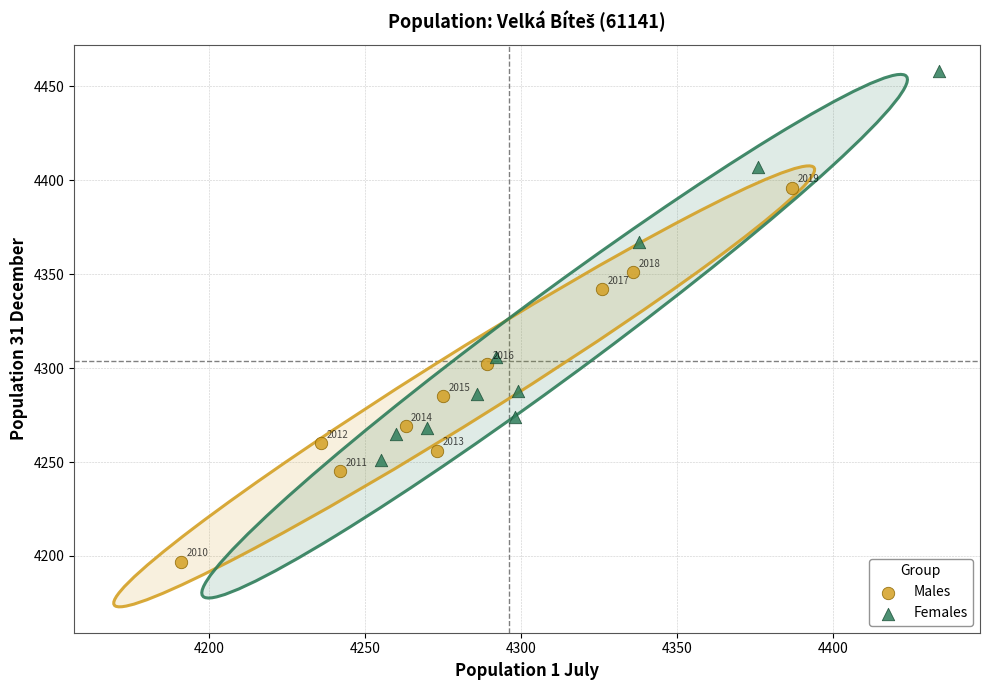

Which series contains the lowest Y value?

Males